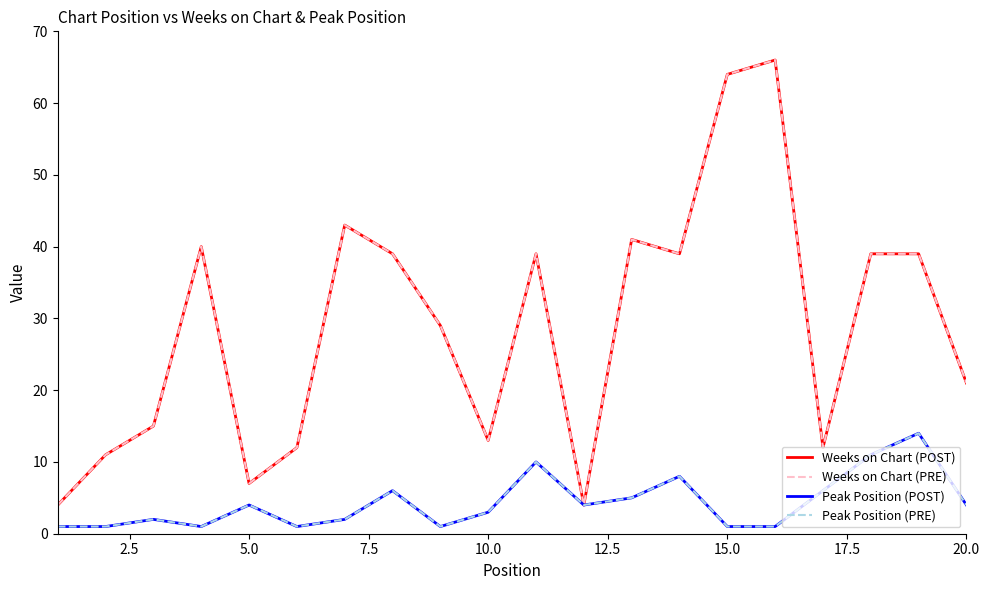

Does the chart have visible grid lines?

No